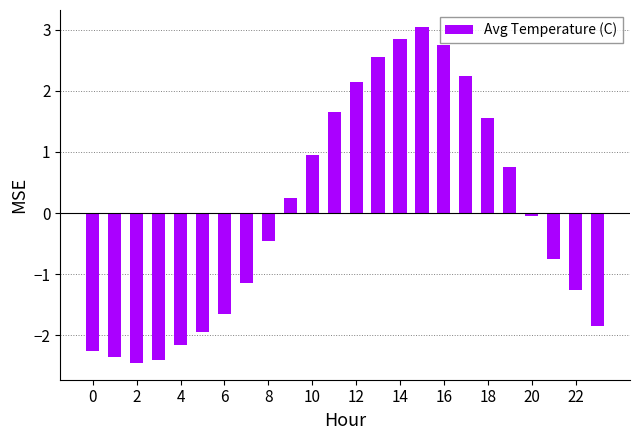

What is the difference between the second highest and minimum values?

5.3